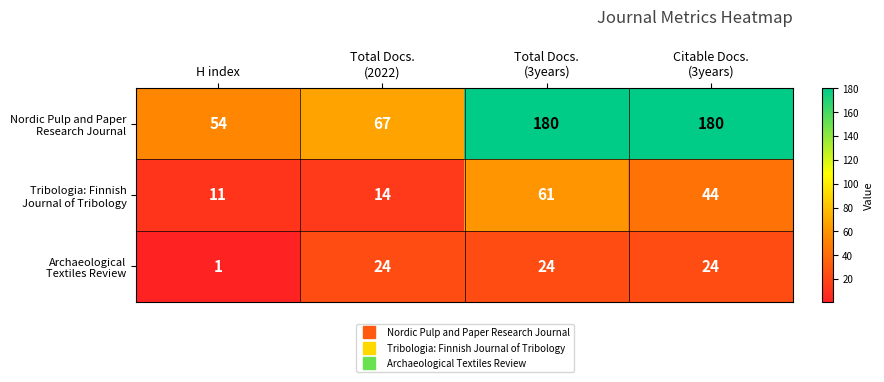

At how many categories does at least one series exceed 1?

4